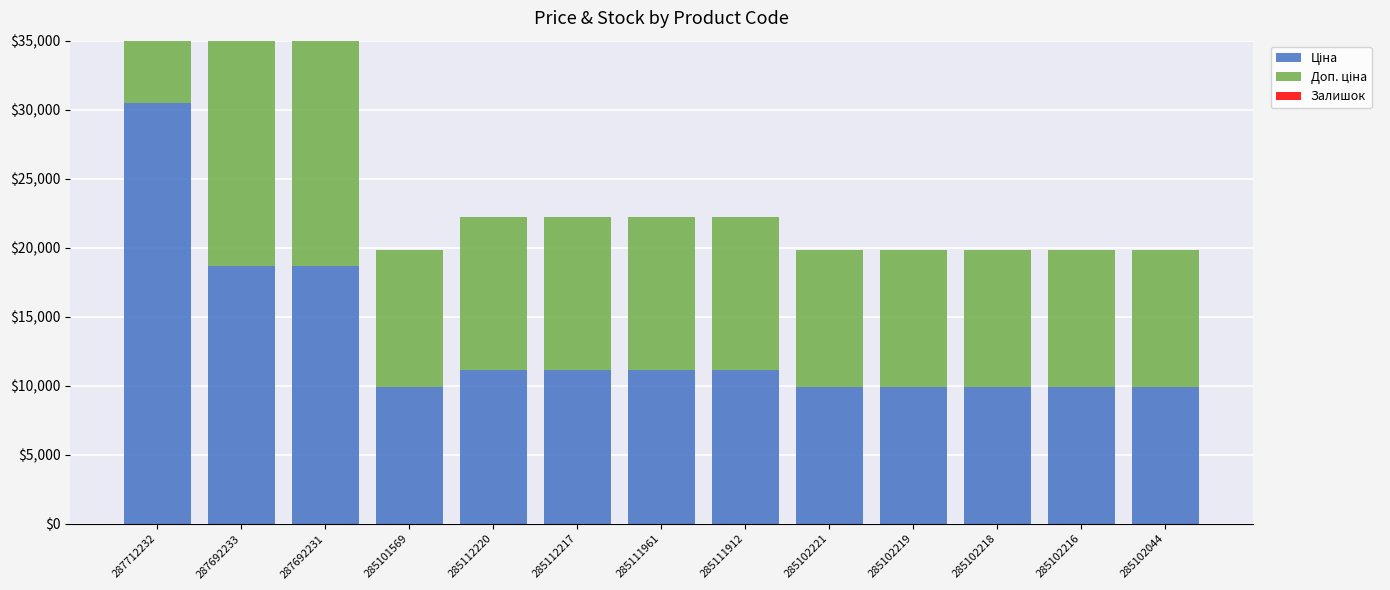

How many categories are shown in the chart?

13